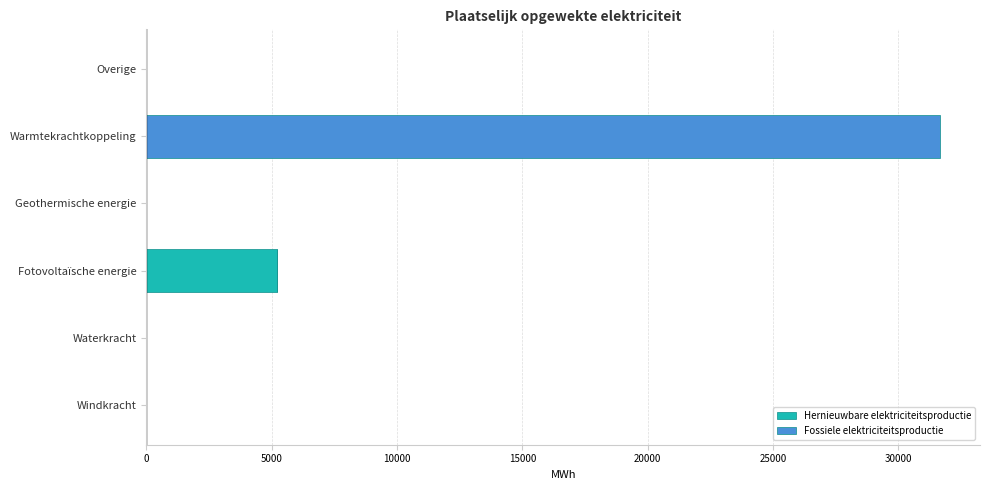

What is the highest value of the Hernieuwbare elektriciteitsproductie series?

5229.7